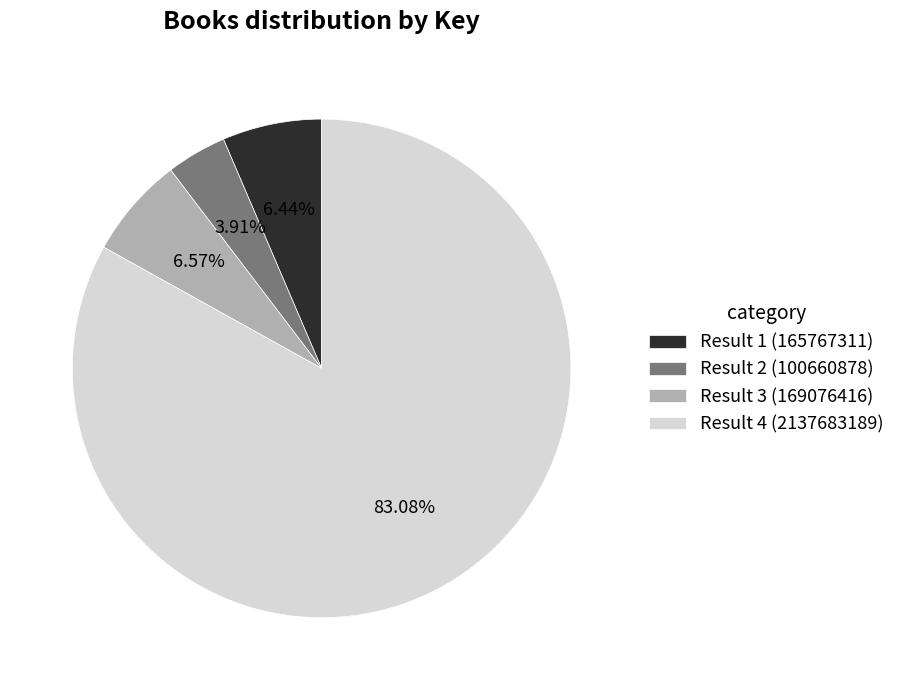

Approximately how many times larger is the value at Result 4 (2137683189) compared to Result 1 (165767311)?

12.9